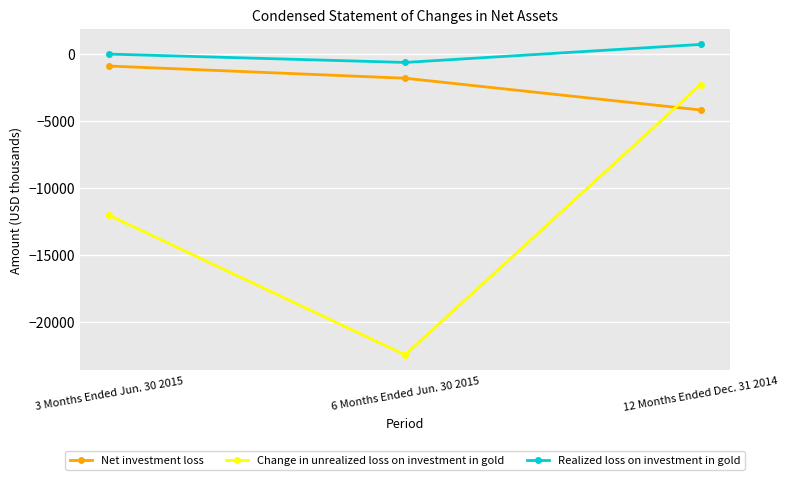

True or false: Net investment loss has a value of -3174 at 6 Months Ended Jun. 30 2015.

False